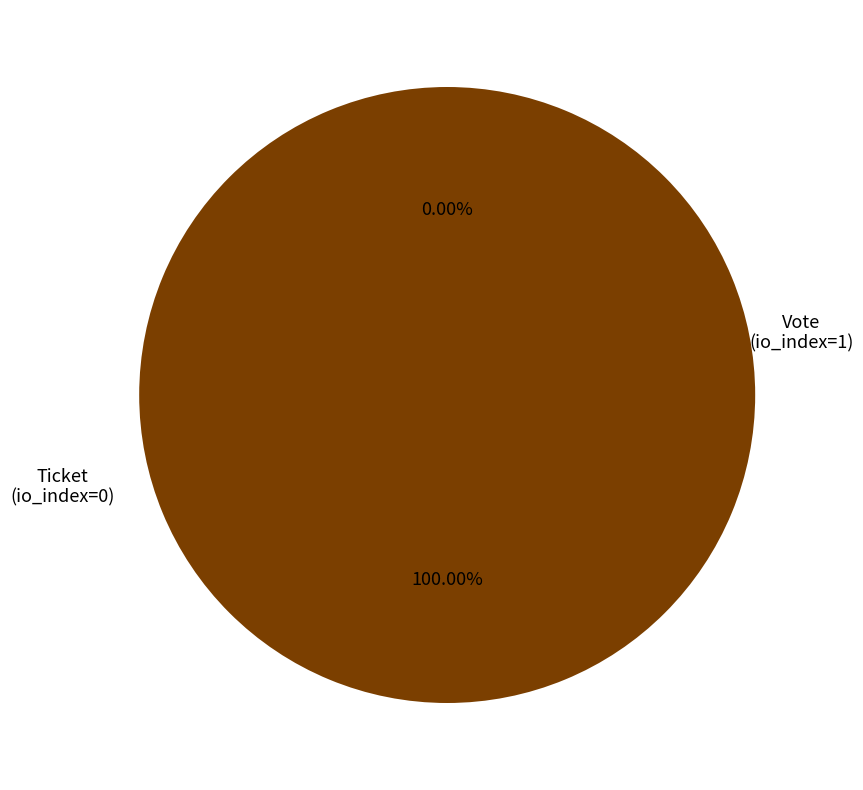

How many segments does this pie chart have?

2